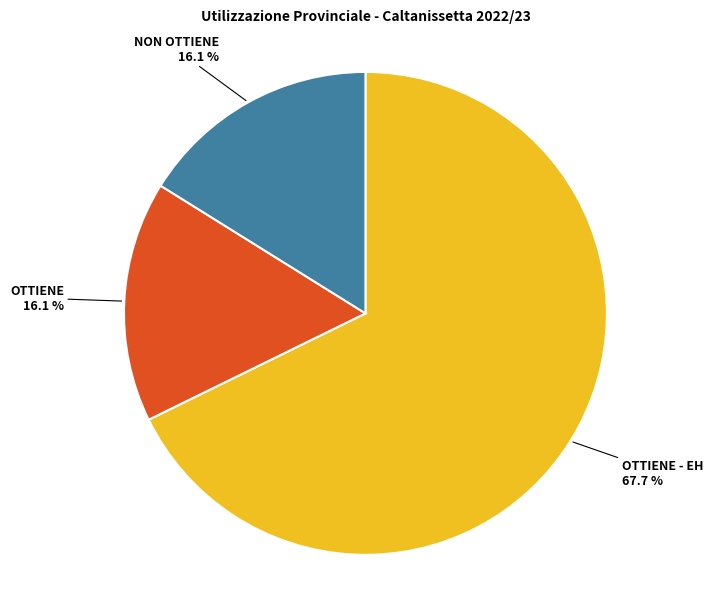

How many segments does this pie chart have?

3